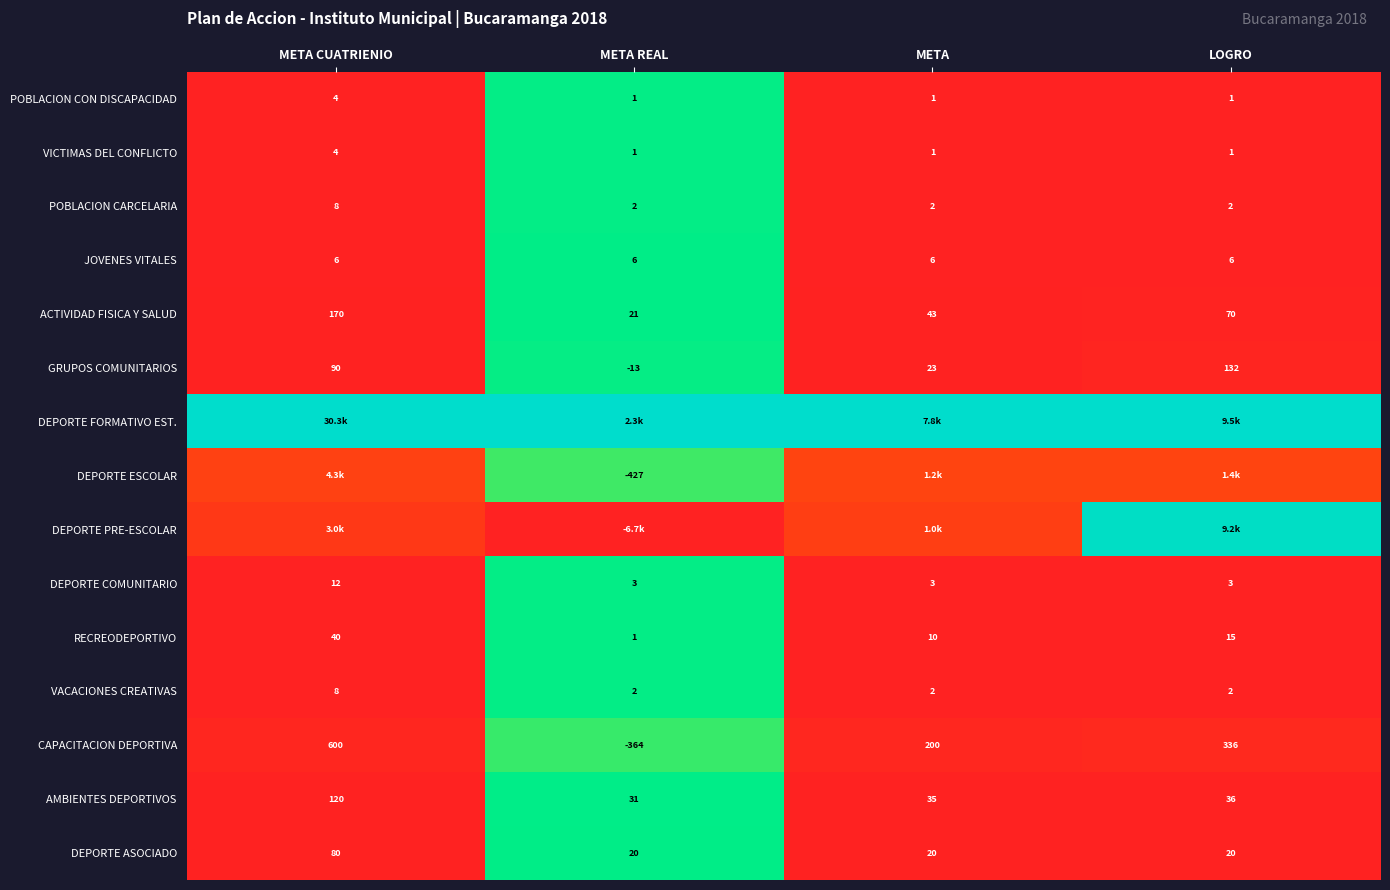

At which label is CAPACITACION DEPORTIVA closest to 118?

META